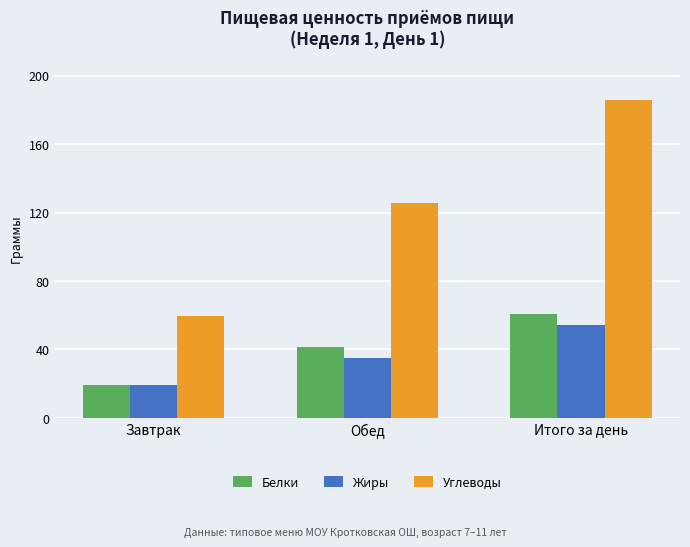

At which label does Жиры reach its minimum?

Завтрак